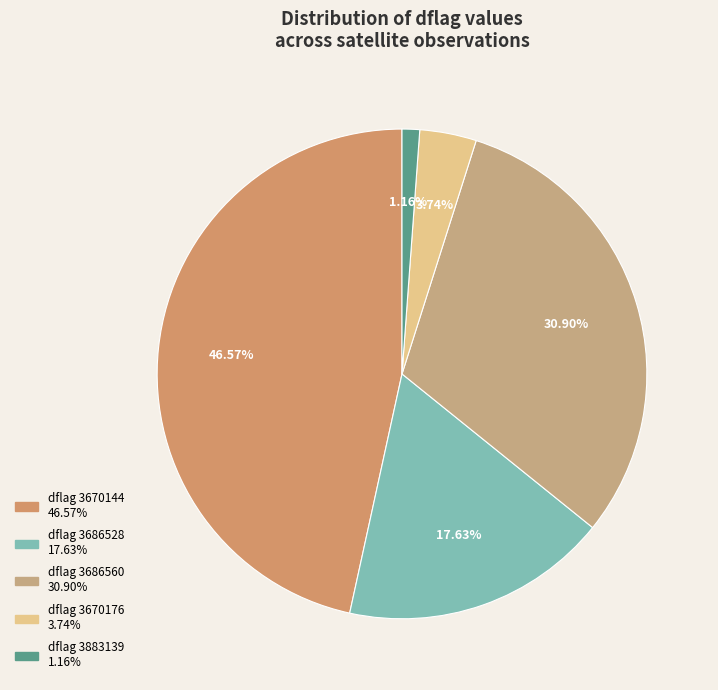

To the nearest percent, what is the average slice percentage?

20%